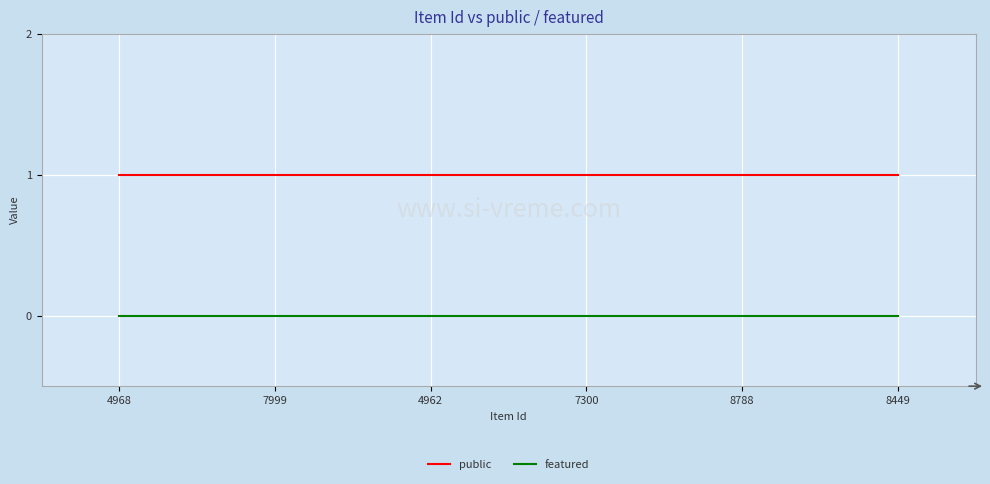

Is it true that featured equals 0 at 8788?

True